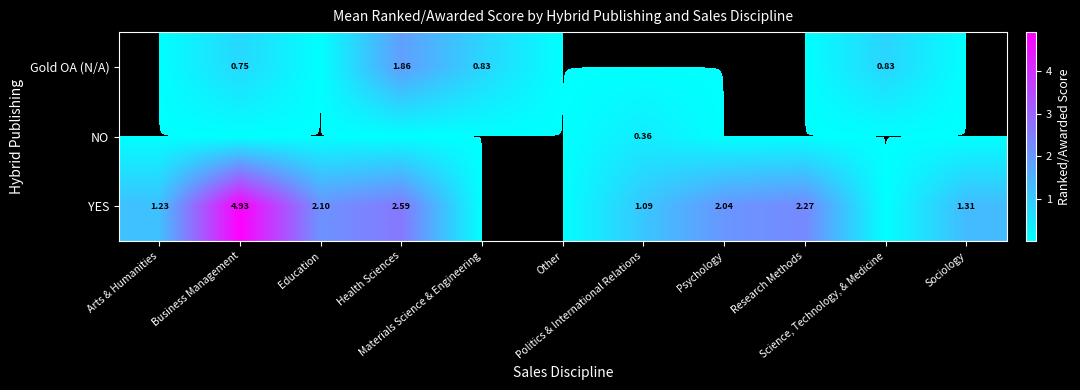

How many data points does each series have?

11